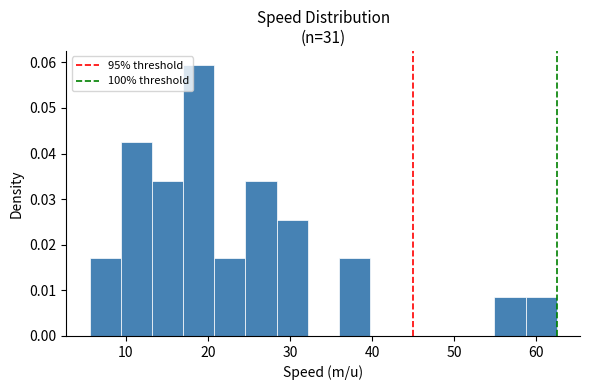

Read against the x-axis, roughly where is the centre of the tallest bar?

19